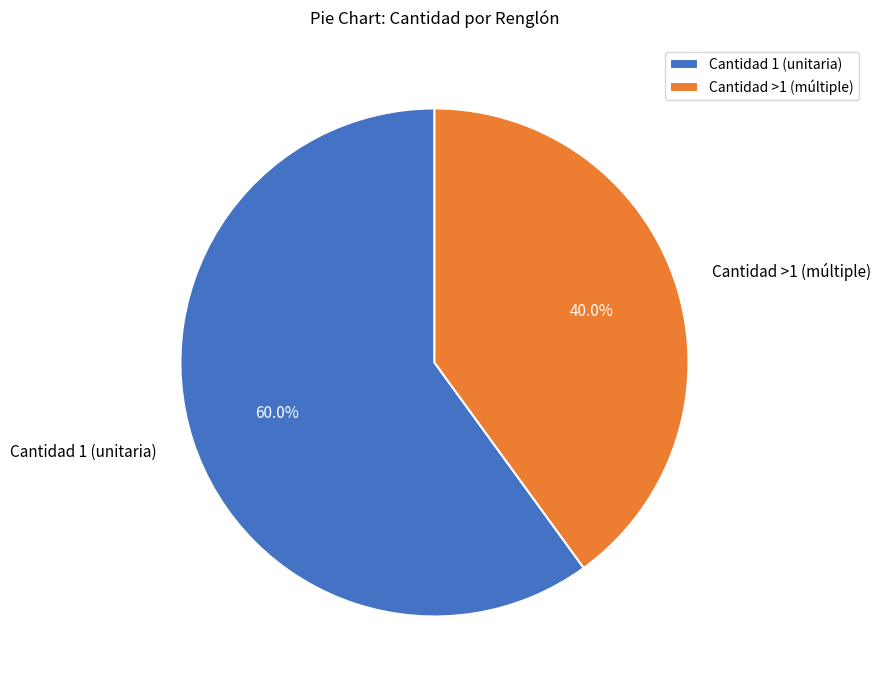

What is the ratio of the value at Cantidad 1 (unitaria) to the value at Cantidad >1 (múltiple)?

1.5